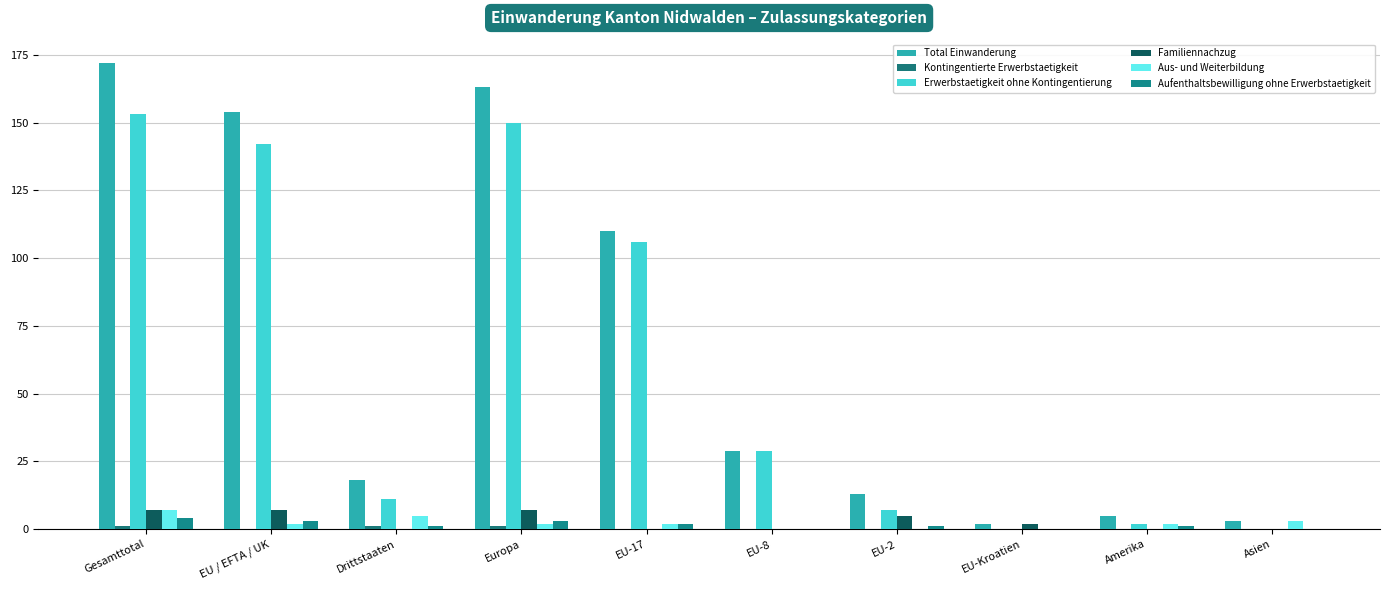

Rank the series at Drittstaaten from lowest to highest value.

Familiennachzug, Kontingentierte Erwerbstaetigkeit, Aufenthaltsbewilligung ohne Erwerbstaetigkeit, Aus- und Weiterbildung, Erwerbstaetigkeit ohne Kontingentierung, Total Einwanderung